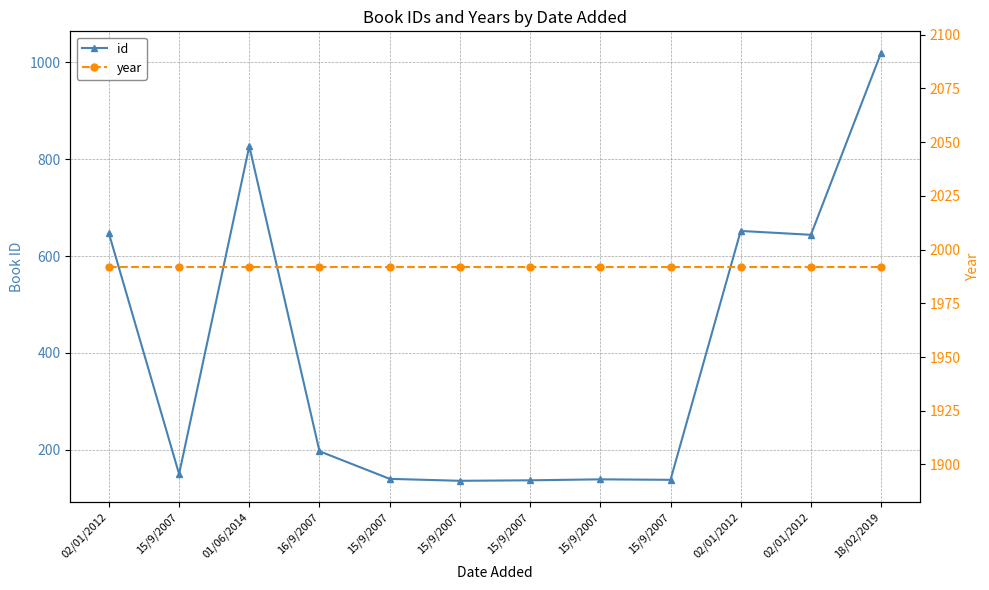

True or false: year has a value of 3151 at 15/9/2007.

False